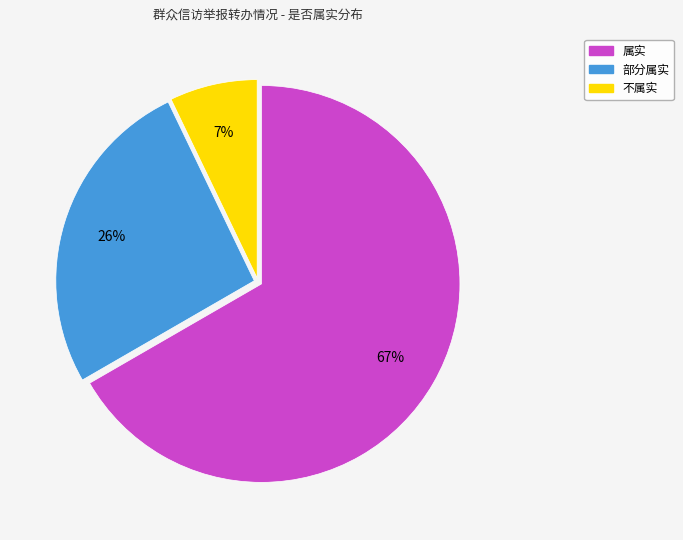

The 属实 slice represents 81% of the pie. True or false?

False